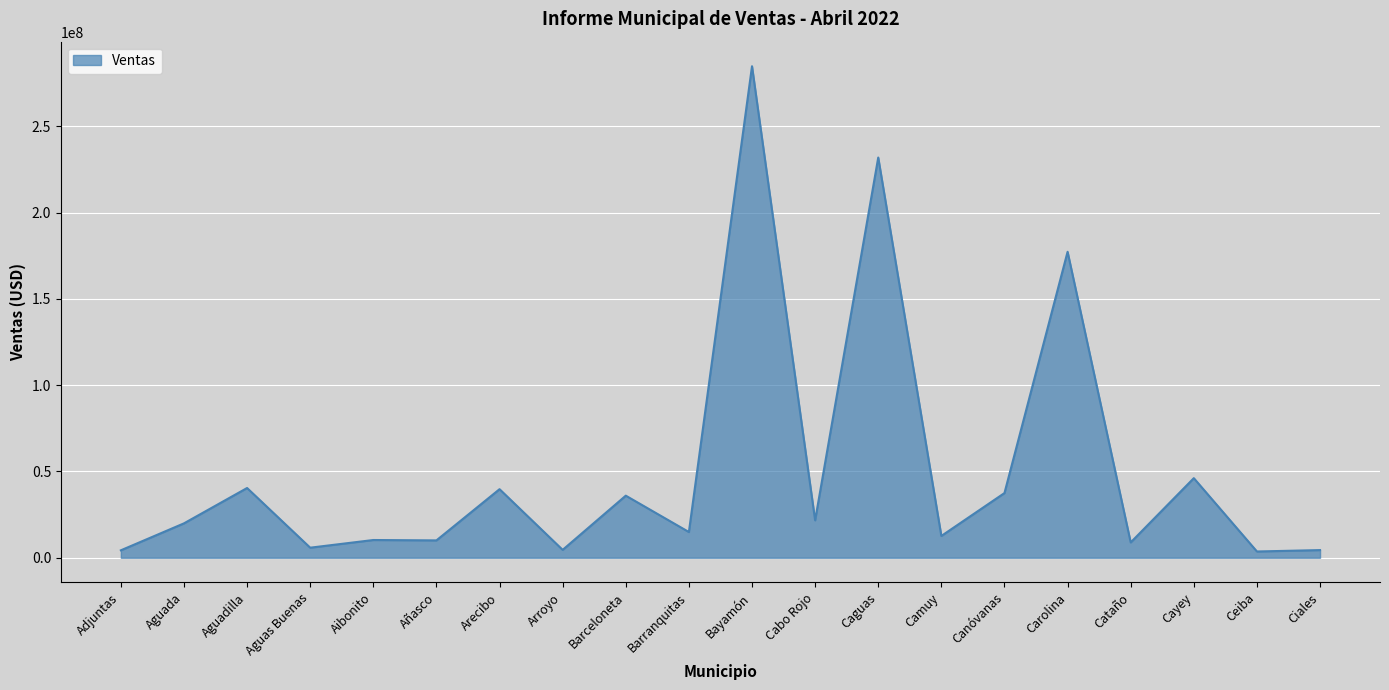

How many values are below 19934483?

10